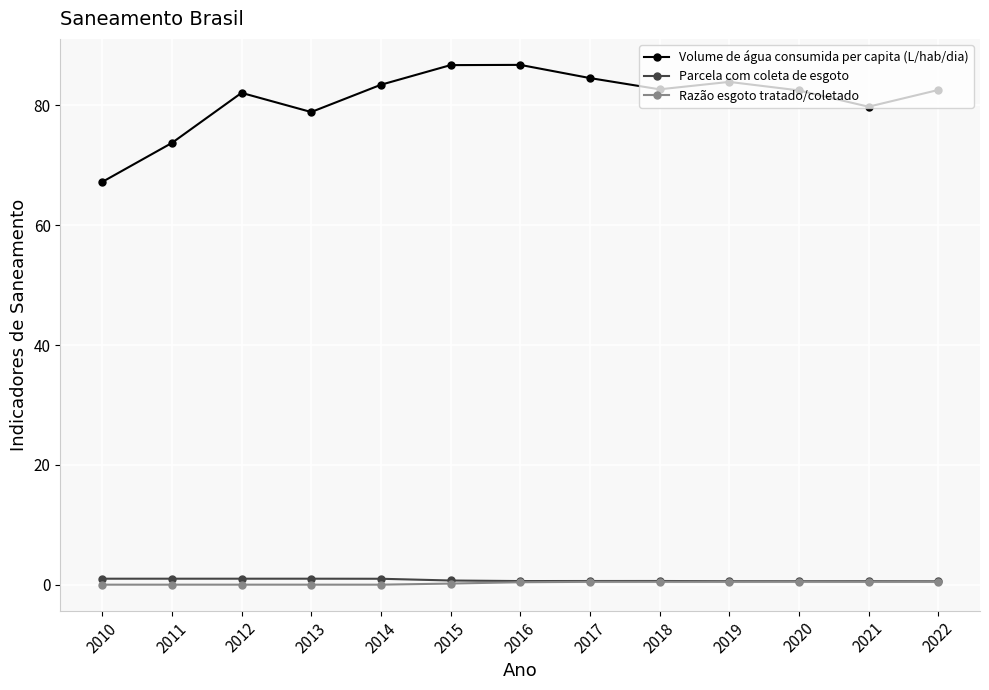

Which series has the largest range (max minus min)?

Volume de água consumida per capita (L/hab/dia)